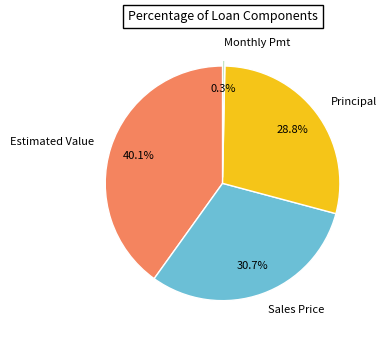

Combined, do Estimated Value and Monthly Pmt account for over 50%?

No